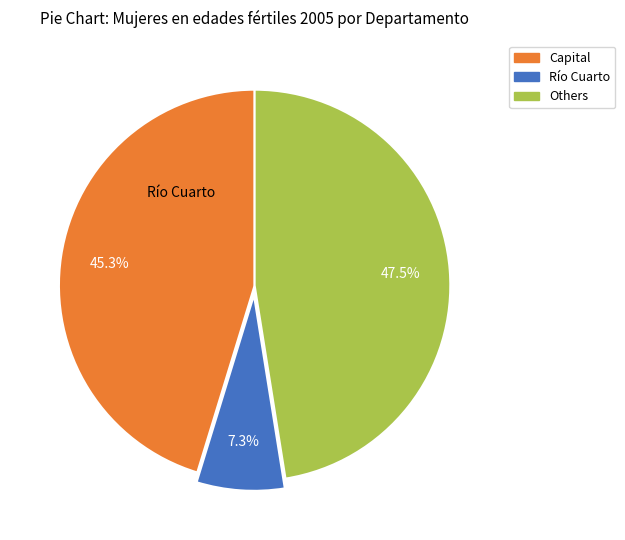

Does any single category account for the majority?

No